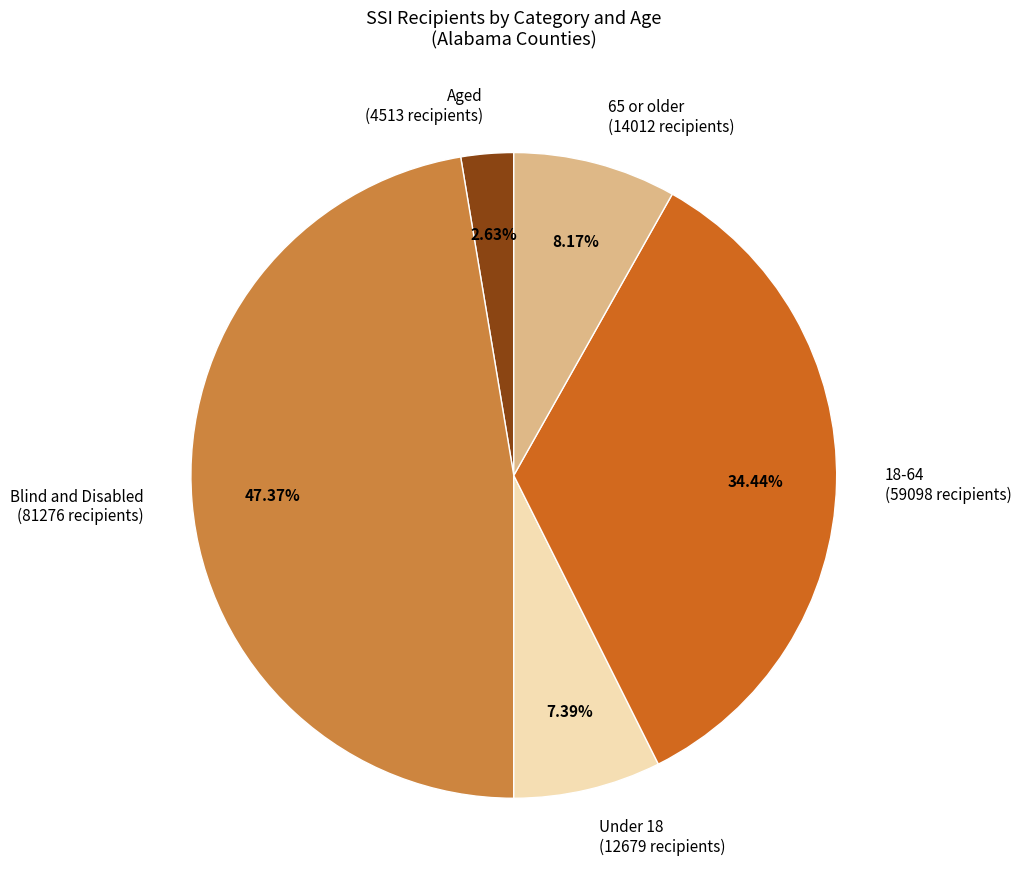

Count the number of slices in the pie.

5